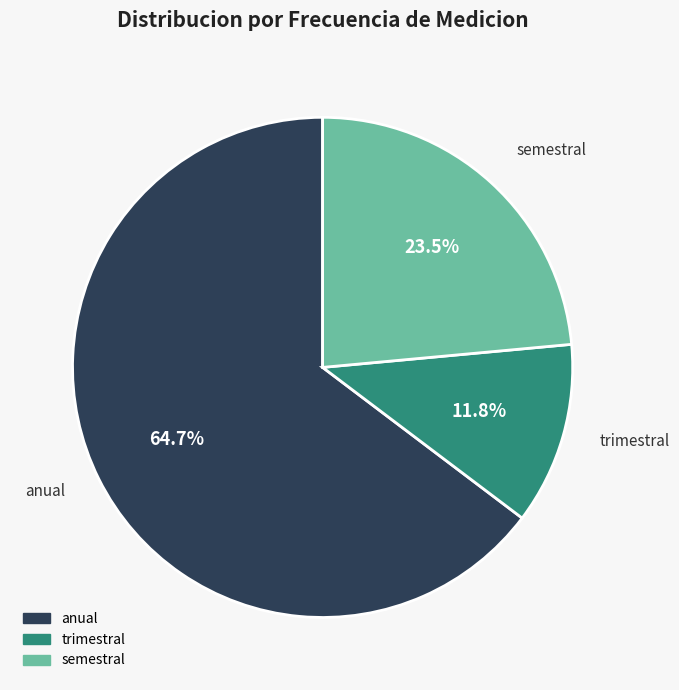

Is there a majority slice in this chart?

Yes